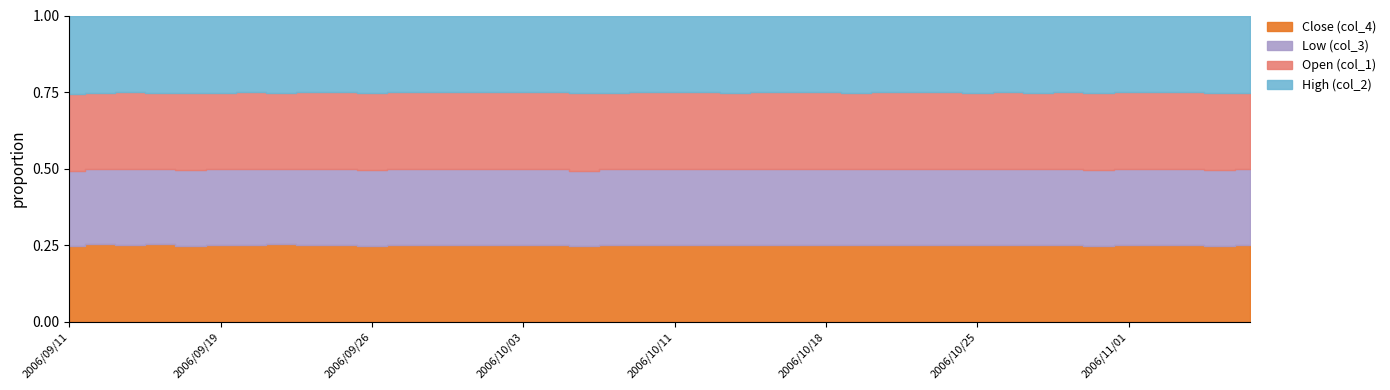

True or false: Close (col_4) has more than 0 points higher than both neighbors.

True